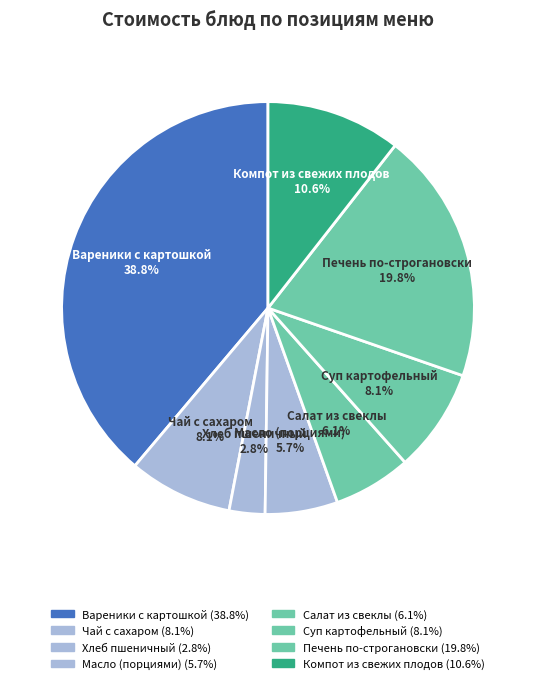

How many segments does this pie chart have?

8